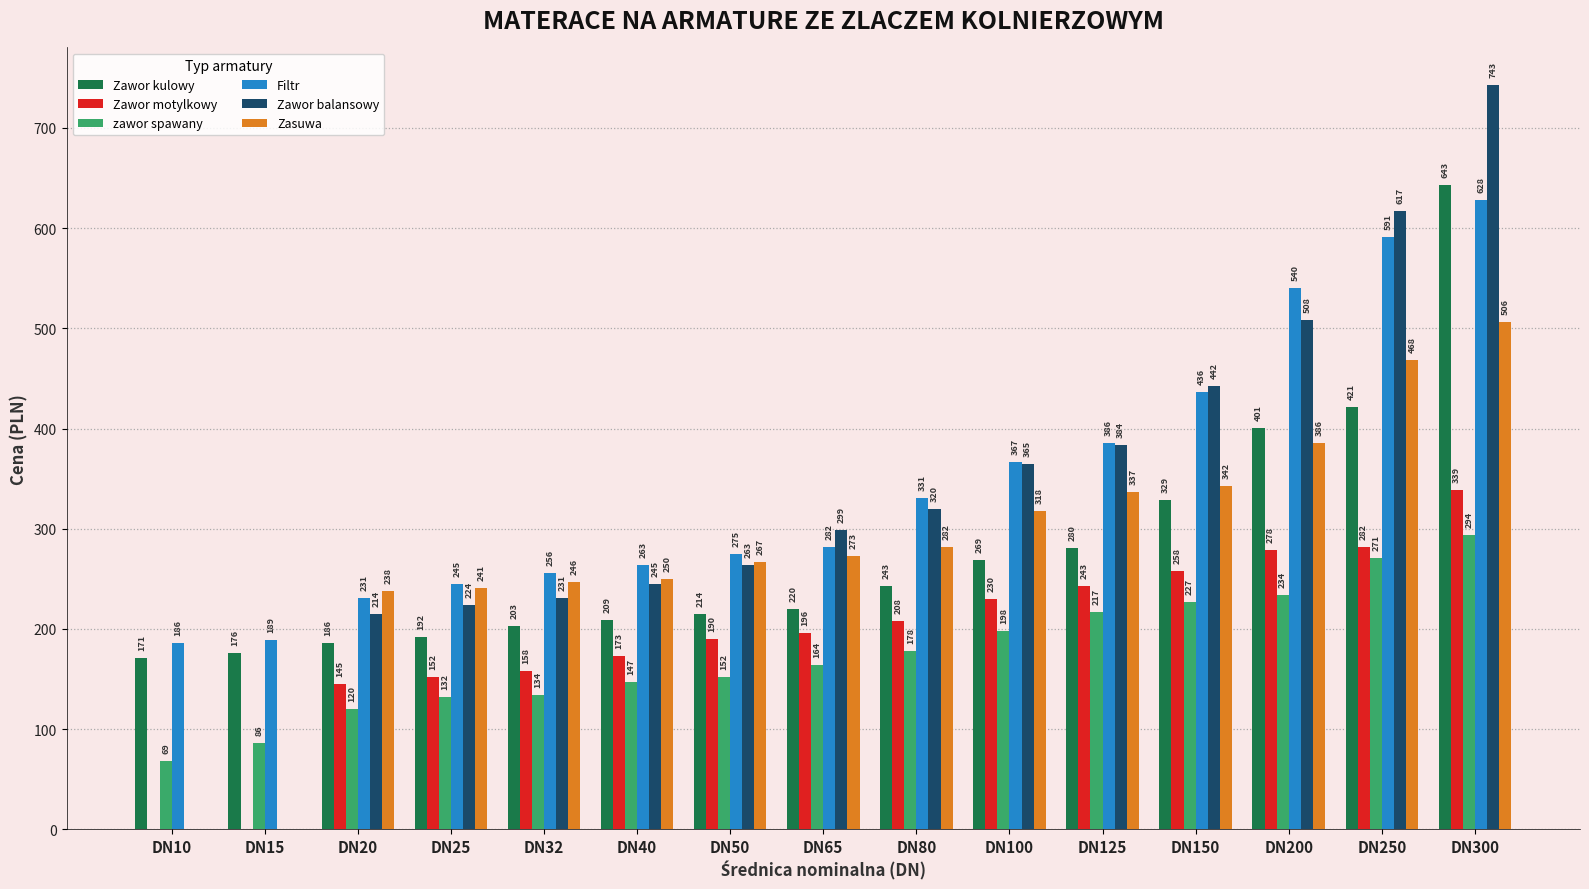

What is the sum of all Filtr values?

5206.0